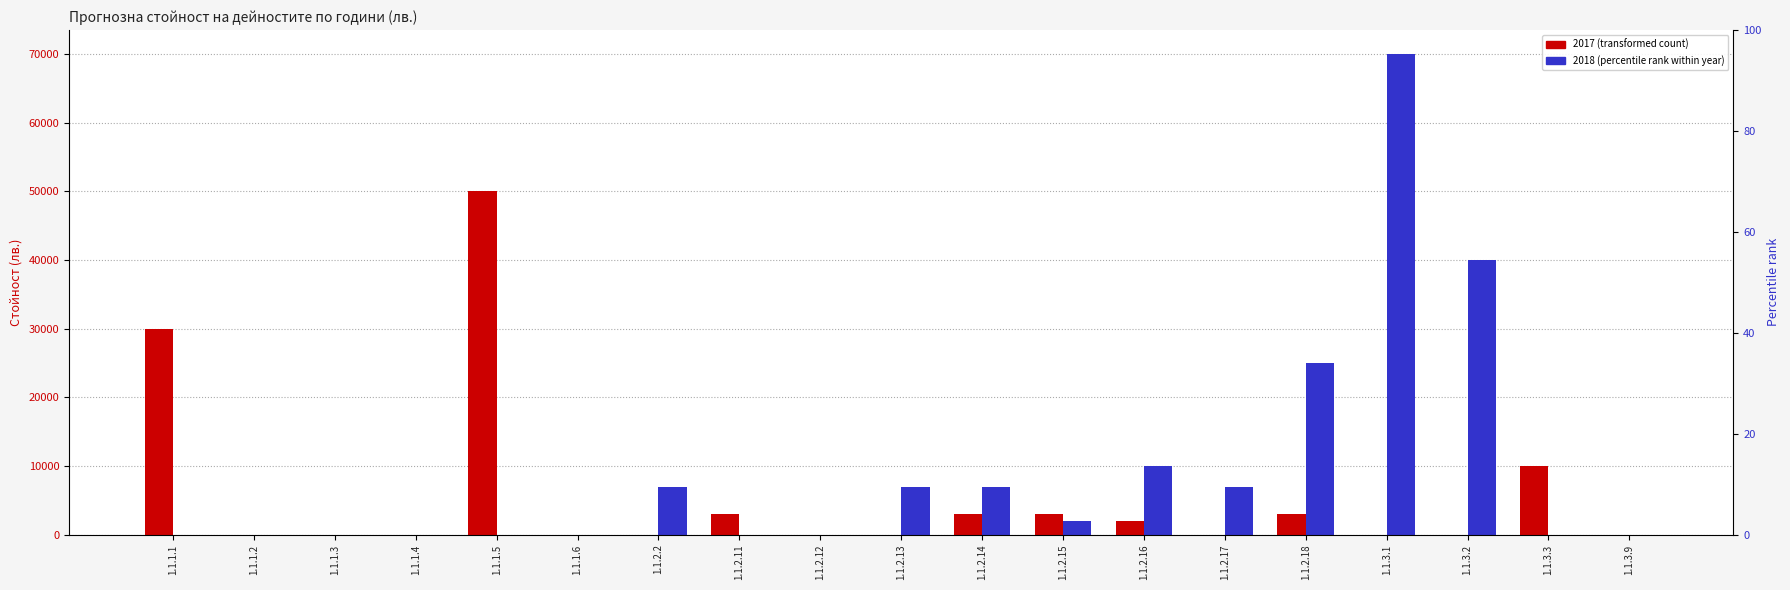

Is it true that 2018 equals -45193 at 1.1.2.11?

False